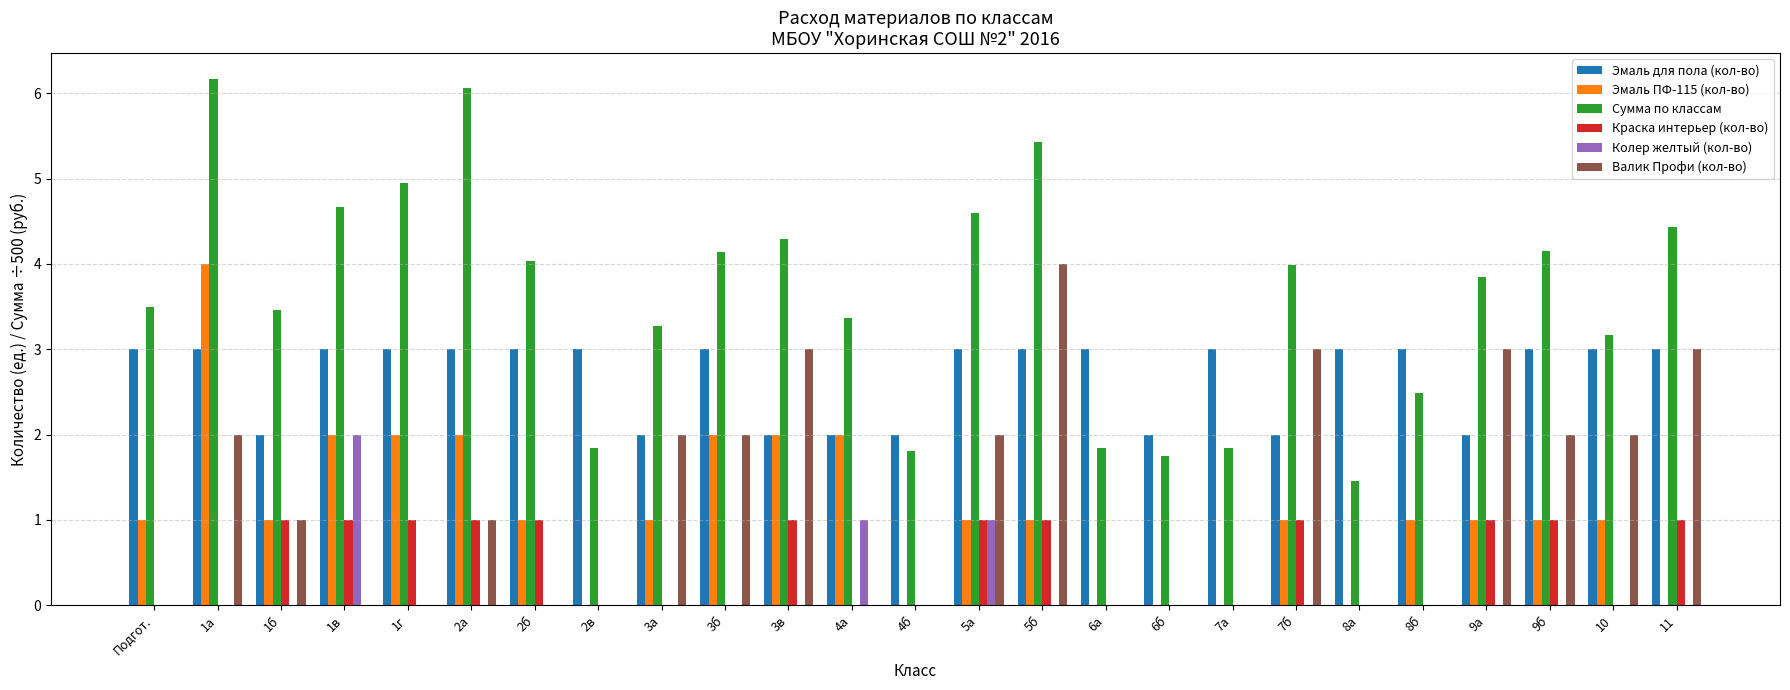

The value of Эмаль для пола (кол-во) at 4а is 2.0. True or false?

True